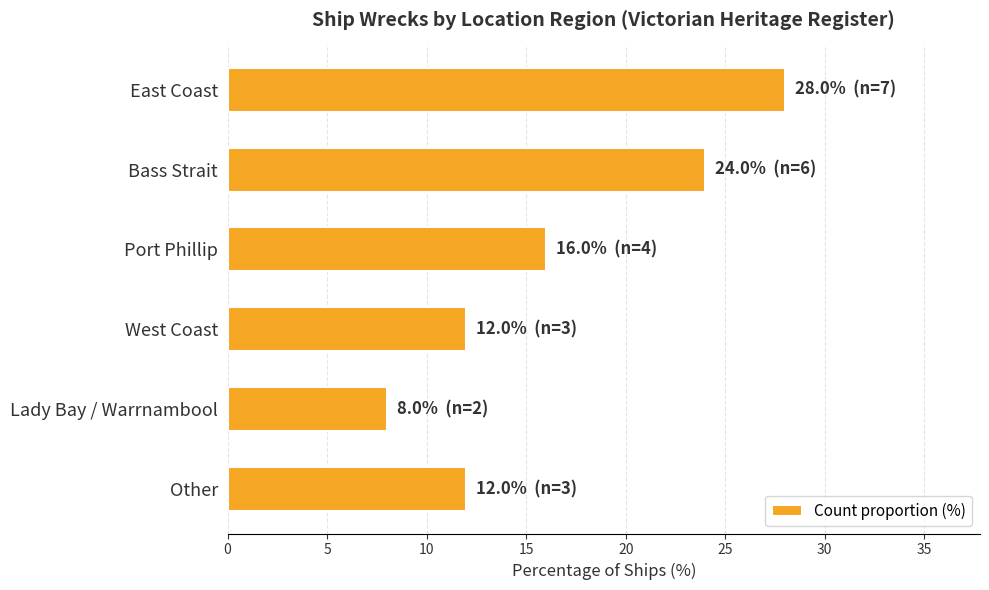

What is the ratio of the value at Lady Bay / Warrnambool to the value at Other?

0.7